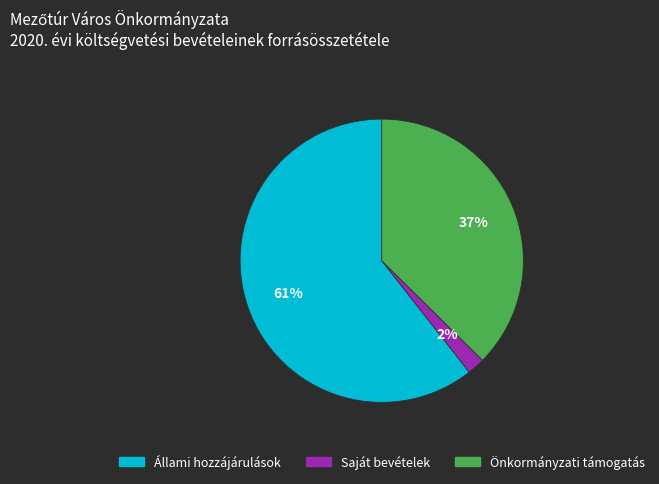

To the nearest percent, what is the combined percentage of Állami hozzájárulások and Saját bevételek?

63%